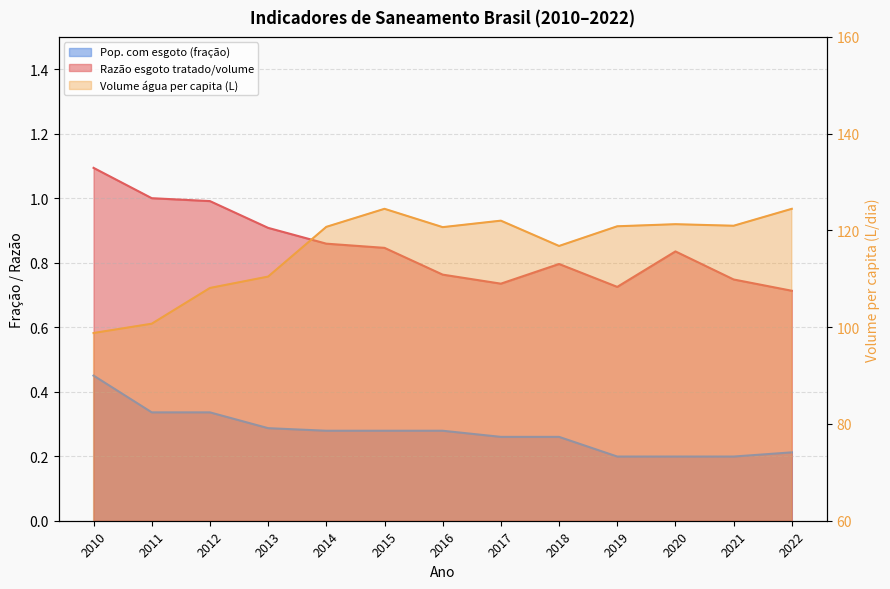

Which series has the largest total across all categories?

Volume água per capita (L)